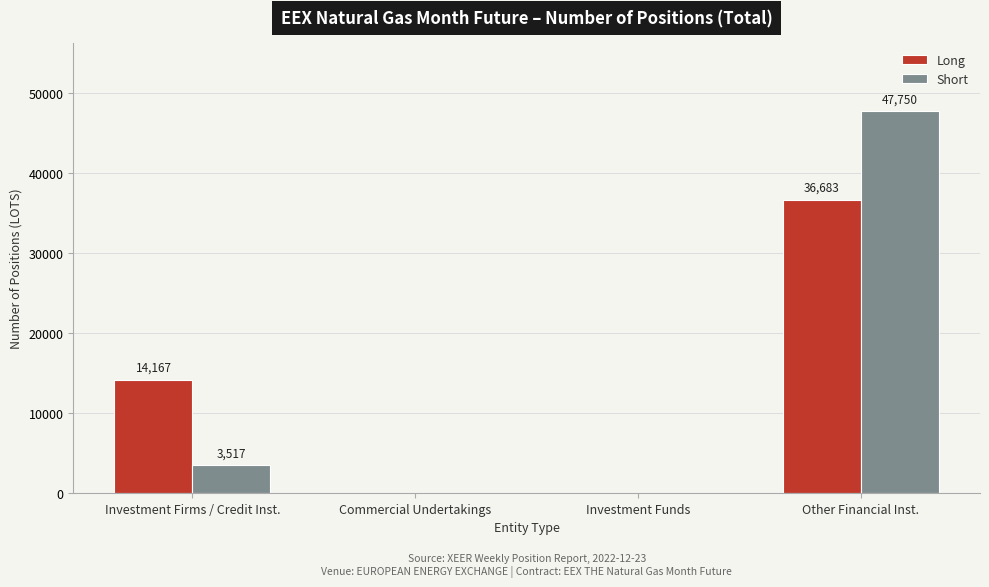

At which category is the sum across all series the highest?

Other Financial Inst.